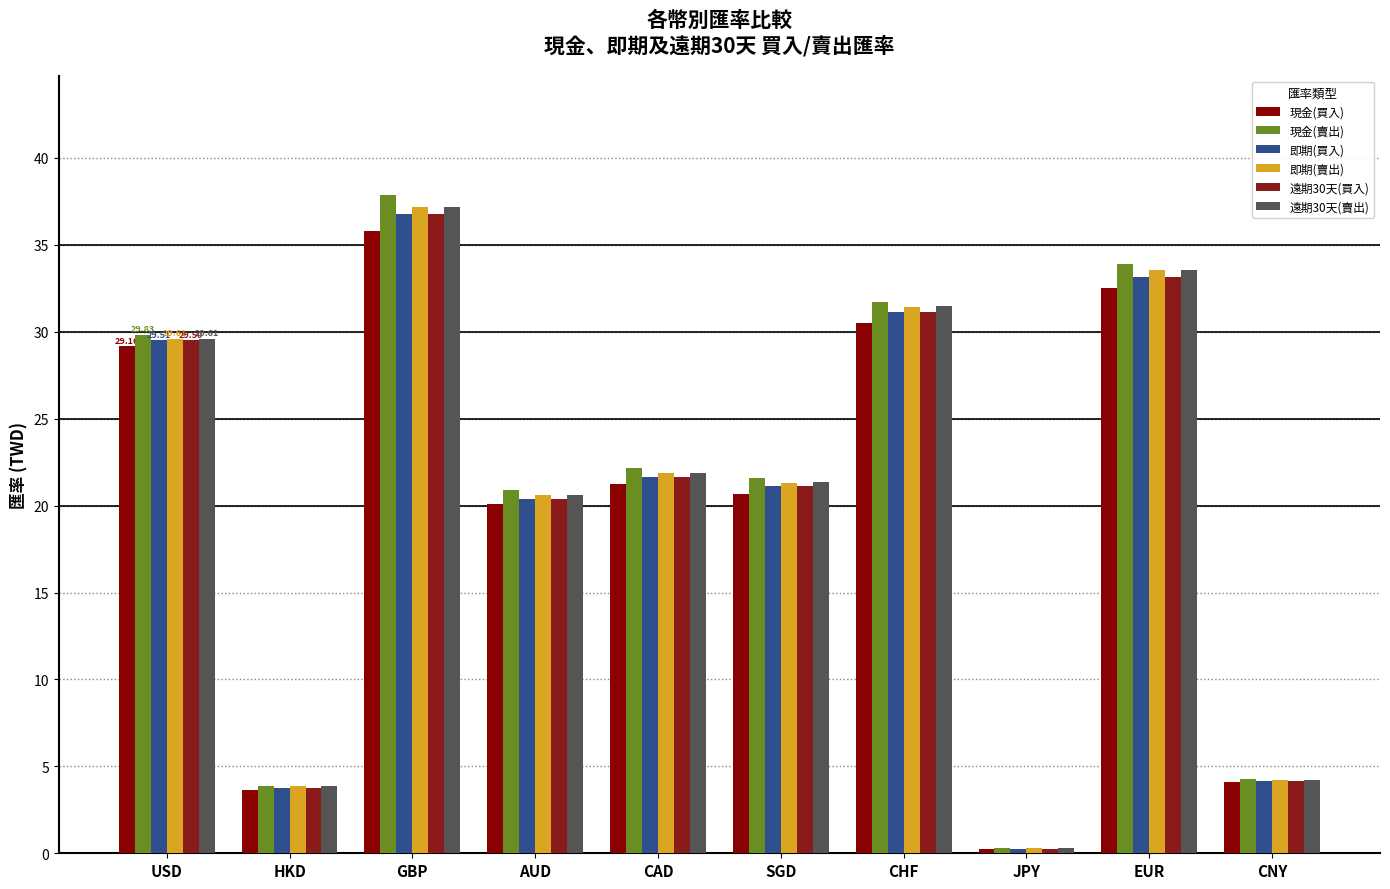

What is the average value of the 即期(賣出) series?

20.4